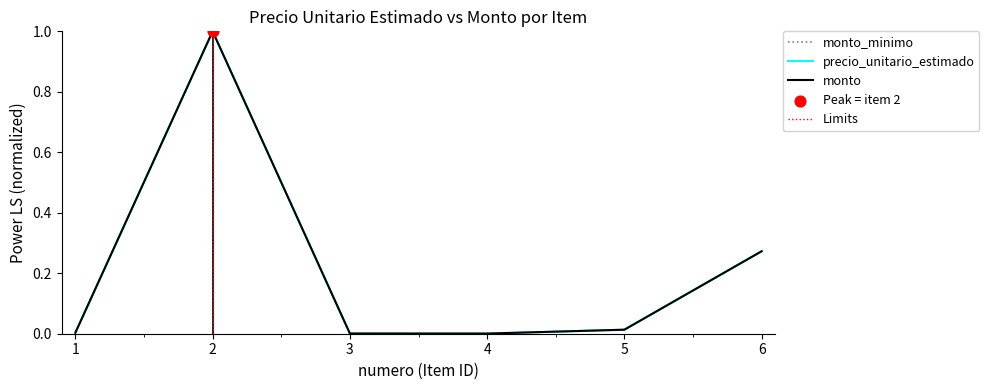

What are all the series names shown in the legend?

precio_unitario_estimado, monto_minimo, monto